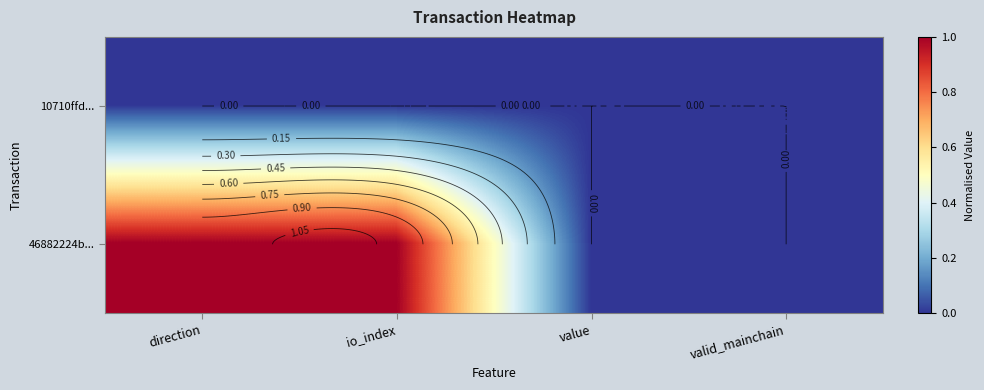

How many distinct data groups are displayed?

2